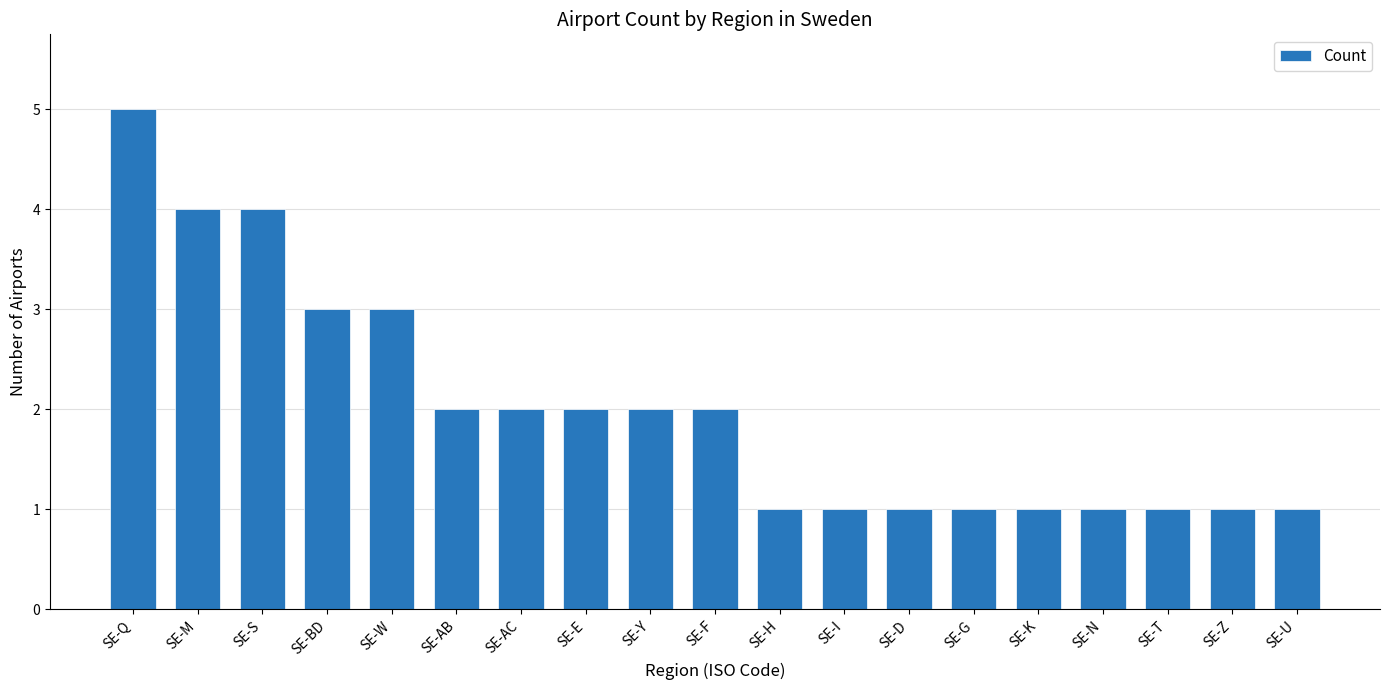

Count the number of categories in the chart.

19